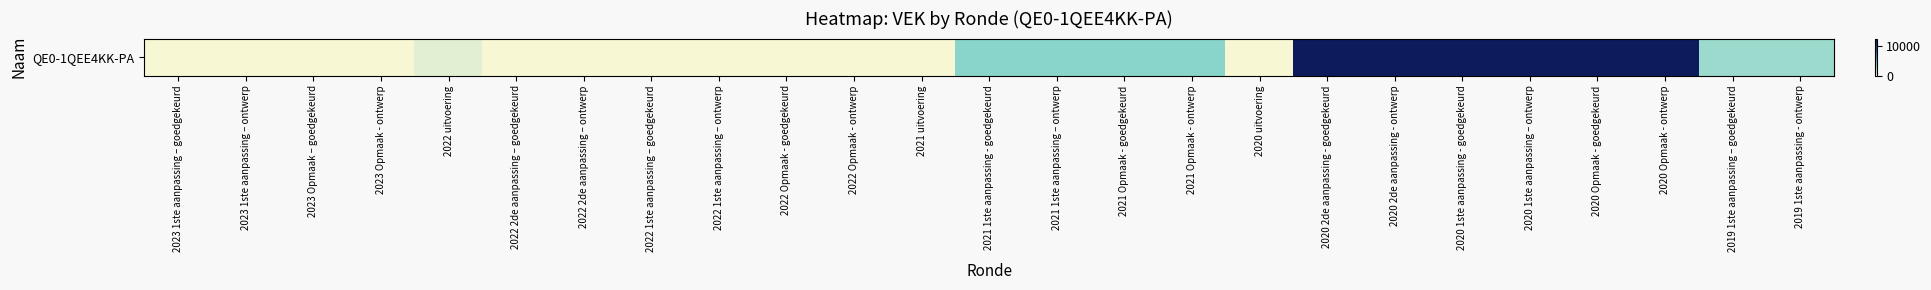

Reading right to left, extract all data points from this chart.

2019 1ste aanpassing - ontwerp=2500	2019 1ste aanpassing – goedgekeurd=2500	2020 Opmaak - ontwerp=12500	2020 Opmaak - goedgekeurd=12500	2020 1ste aanpassing – ontwerp=12500	2020 1ste aanpassing - goedgekeurd=12500	2020 2de aanpassing - ontwerp=12500	2020 2de aanpassing - goedgekeurd=12500	2020 uitvoering=0	2021 Opmaak - ontwerp=3000	2021 Opmaak - goedgekeurd=3000	2021 1ste aanpassing – ontwerp=3000	2021 1ste aanpassing - goedgekeurd=3000	2021 uitvoering=48	2022 Opmaak - ontwerp=0	2022 Opmaak - goedgekeurd=0	2022 1ste aanpassing – ontwerp=0	2022 1ste aanpassing – goedgekeurd=0	2022 2de aanpassing – ontwerp=0	2022 2de aanpassing – goedgekeurd=0	2022 uitvoering=604	2023 Opmaak - ontwerp=0	2023 Opmaak – goedgekeurd=0	2023 1ste aanpassing – ontwerp=0	2023 1ste aanpassing – goedgekeurd=0